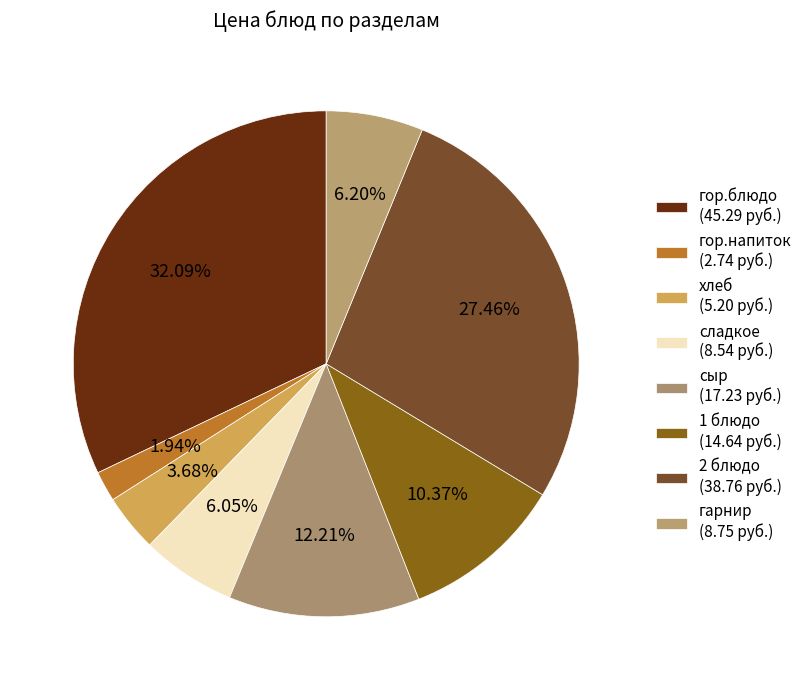

Count the number of slices in the pie.

8